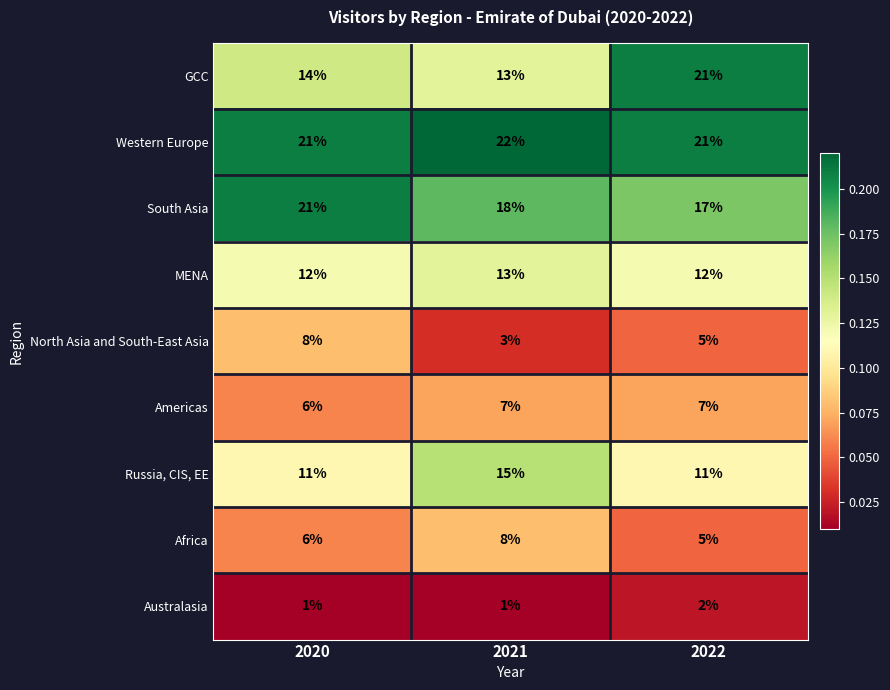

The value of Americas at 2021 is 12. True or false?

False